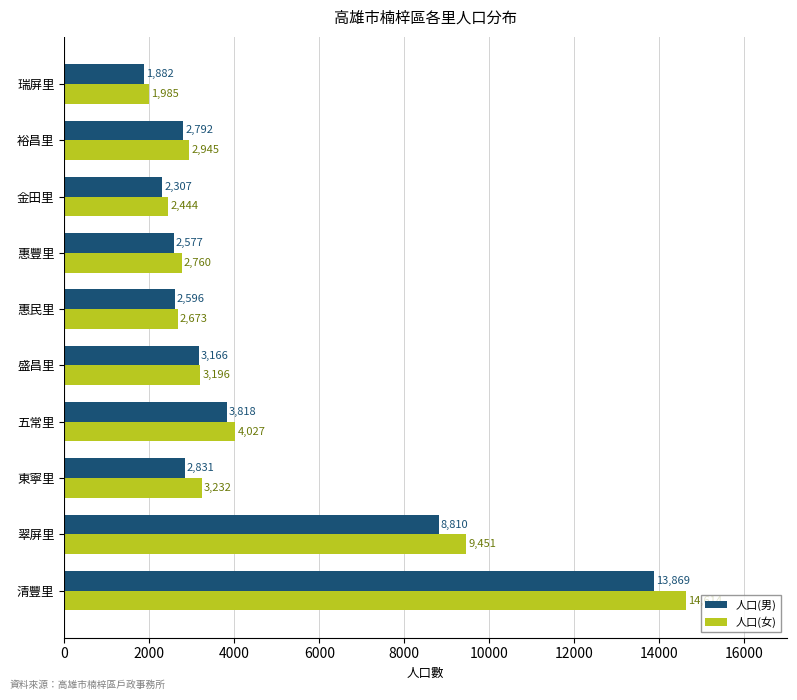

What is the spread (max minus min) of values at 翠屏里?

641